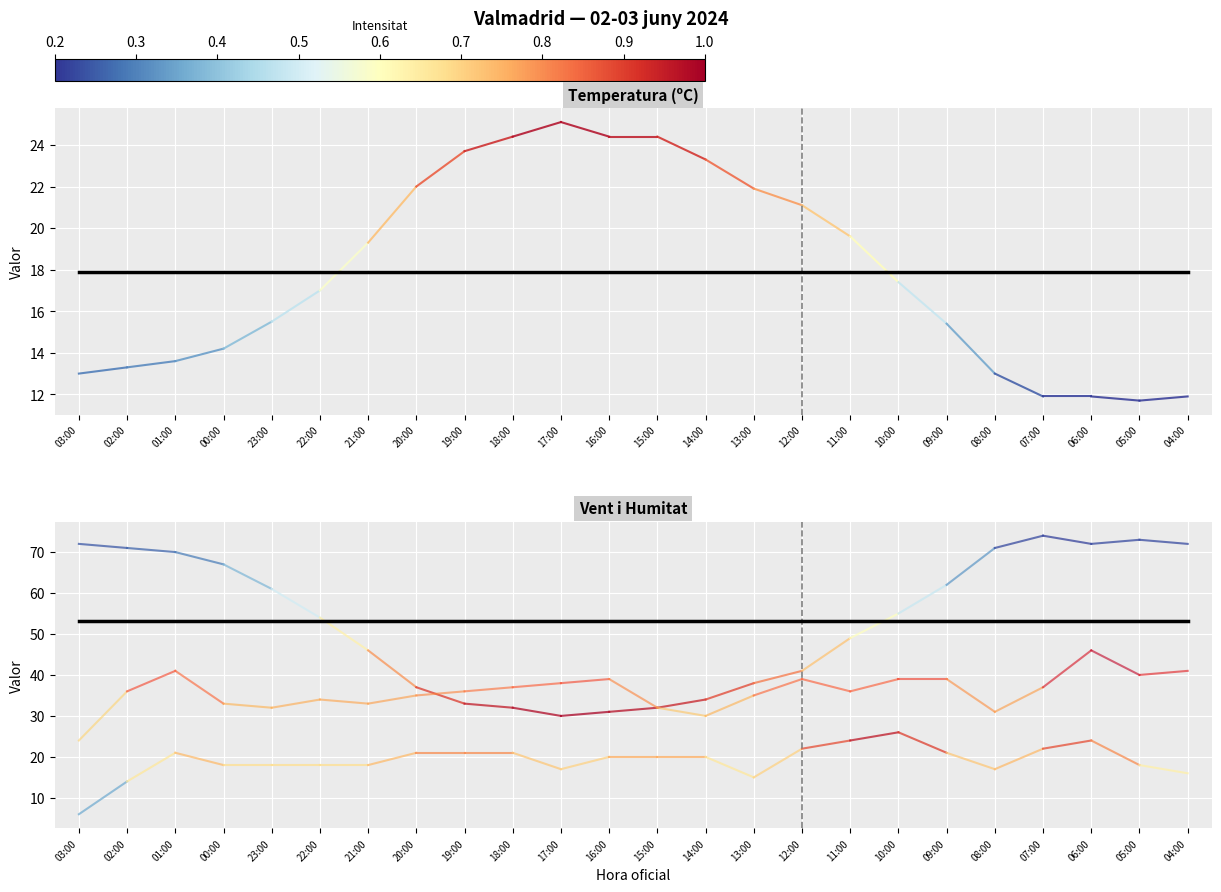

How many series are shown in this chart?

6